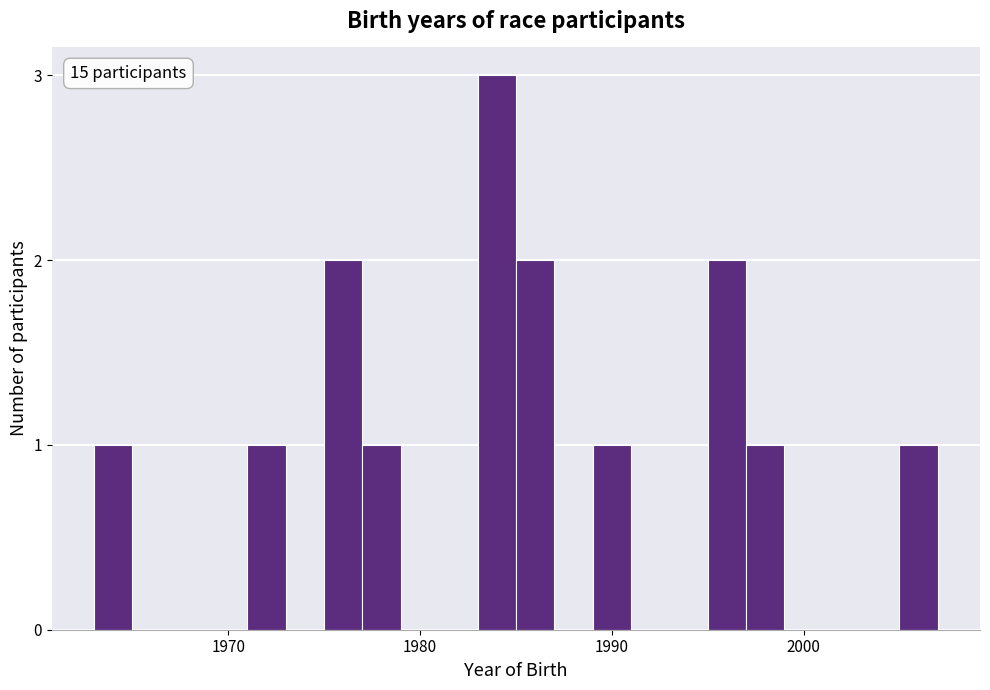

Around what value on the x-axis is the tallest bar? Give the approximate position of its centre, as read against the axis.

1984